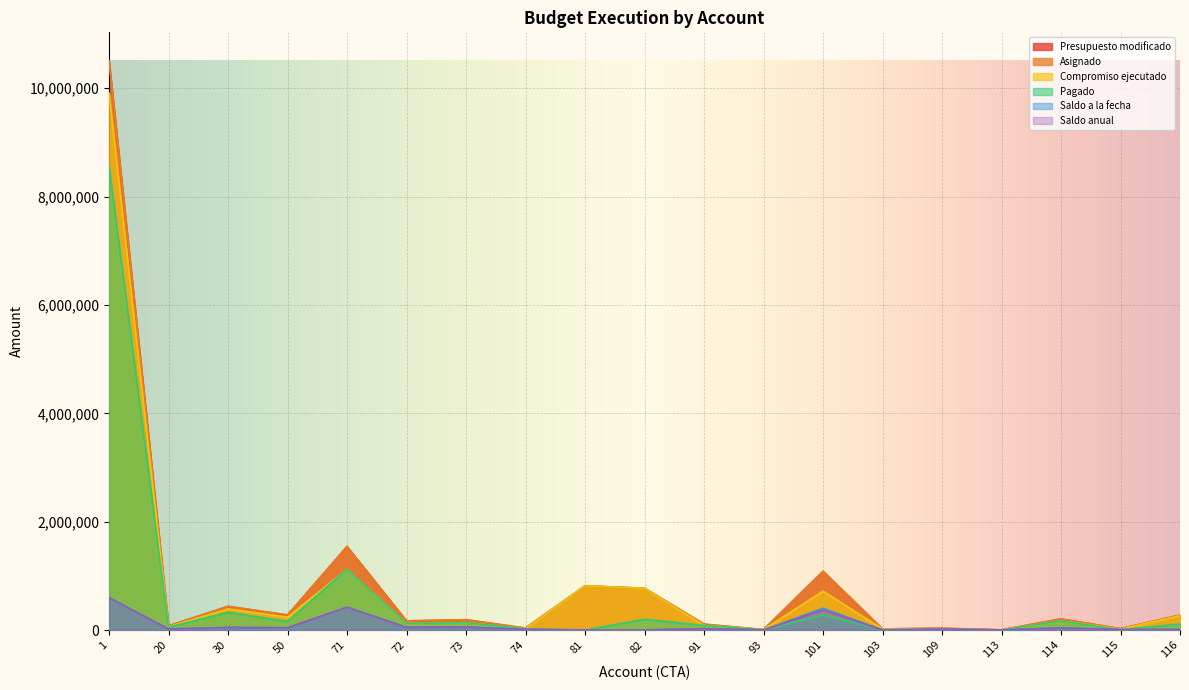

True or false: Asignado and Compromiso ejecutado intersect in this chart.

False